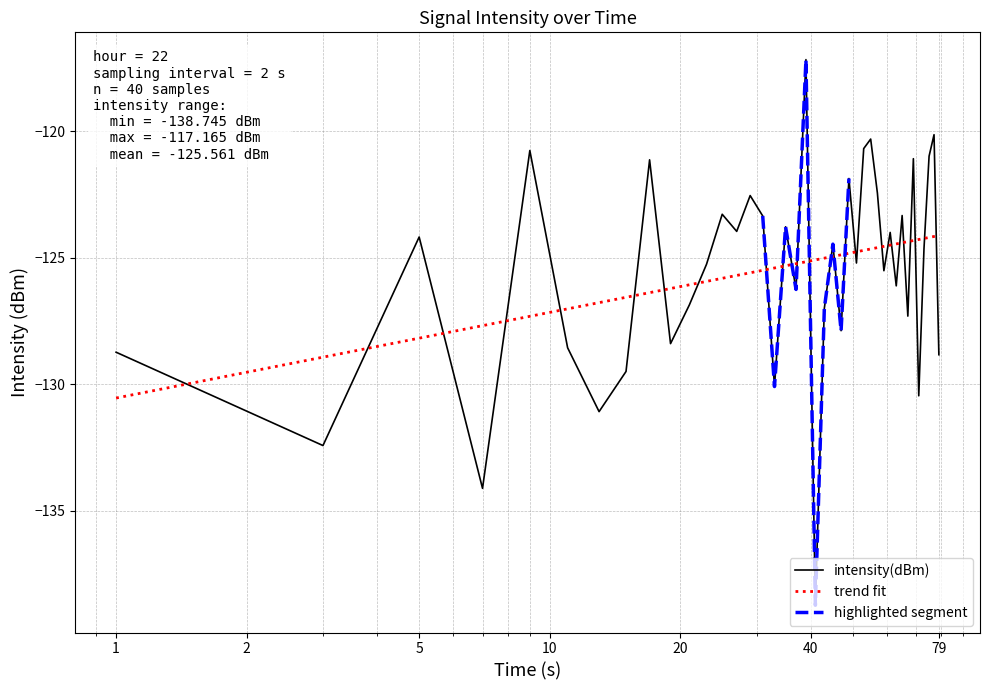

True or false: trend fit and intensity(dBm) intersect in this chart.

True